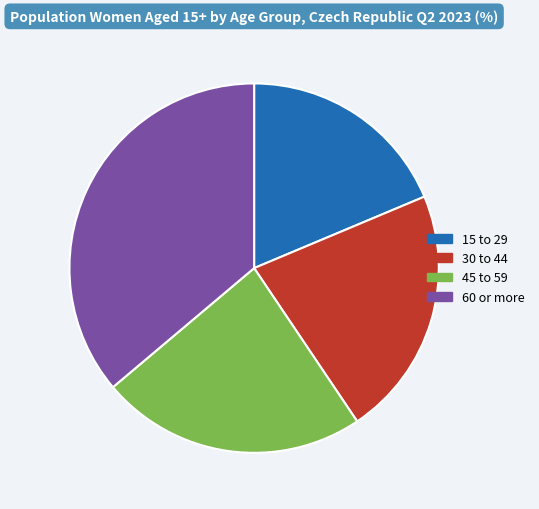

Is the sum of 45 to 59 and 30 to 44 greater than half?

No